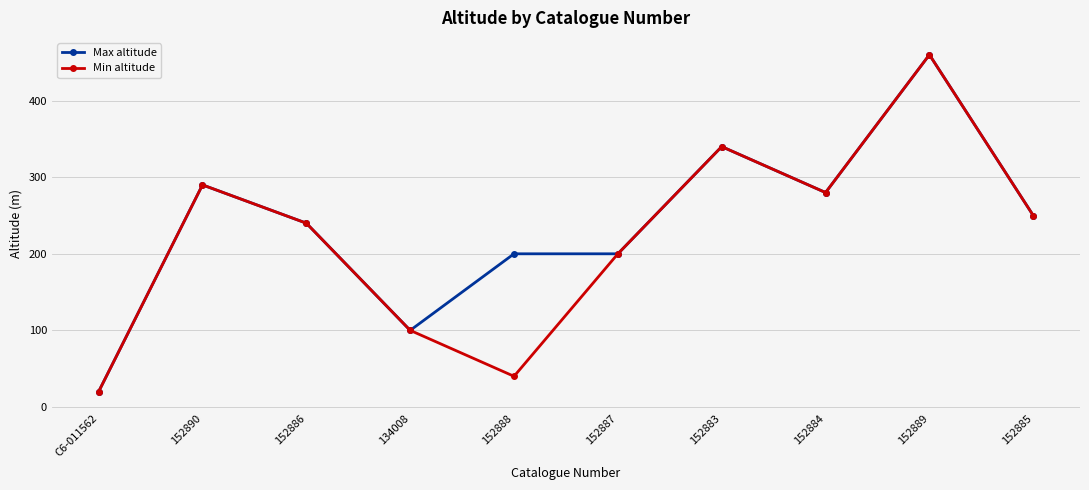

What is the difference between the maximum and minimum values in the Max altitude series?

440